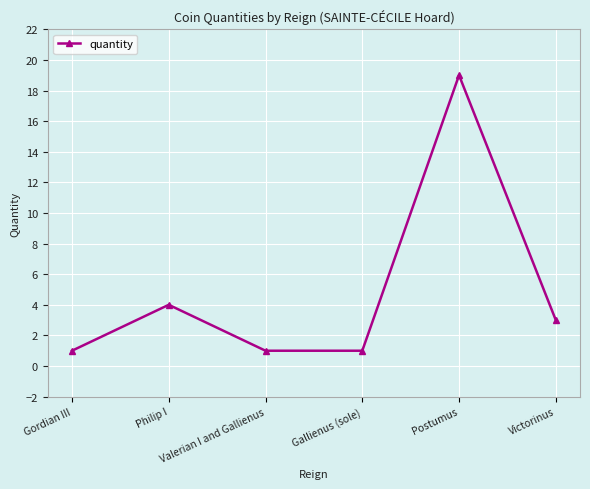

Does the chart have visible grid lines?

Yes